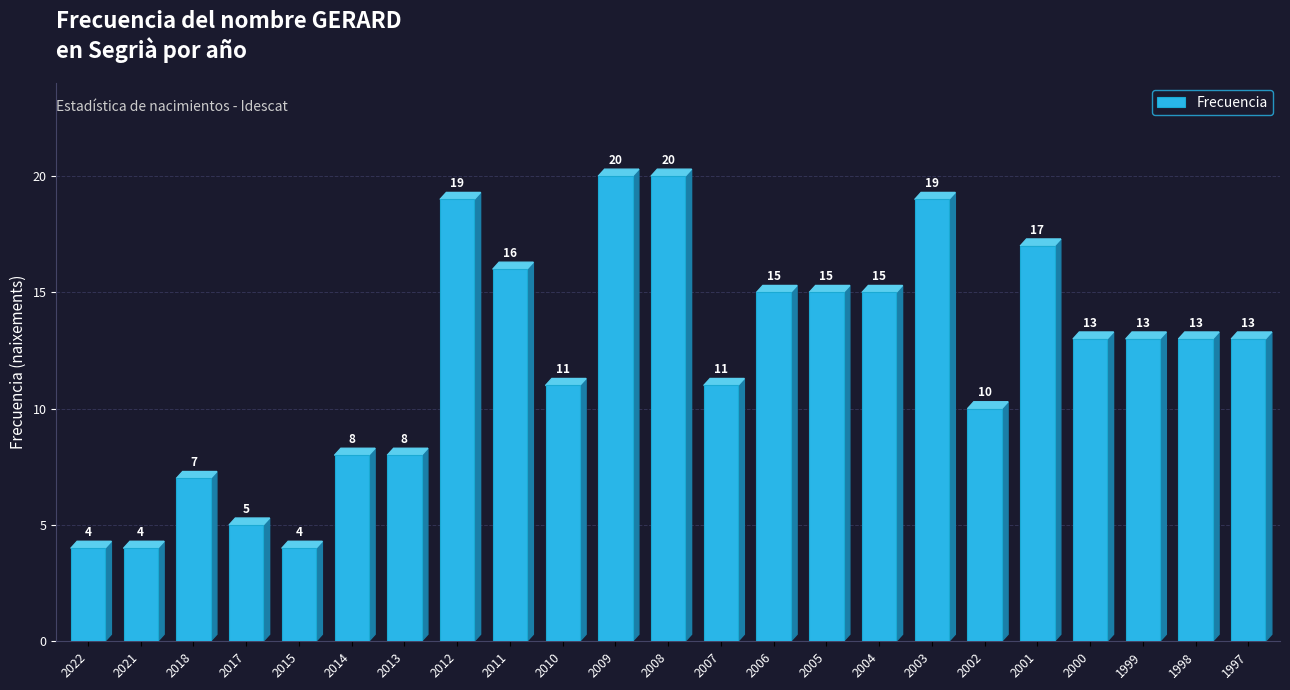

Are the bars horizontal?

No